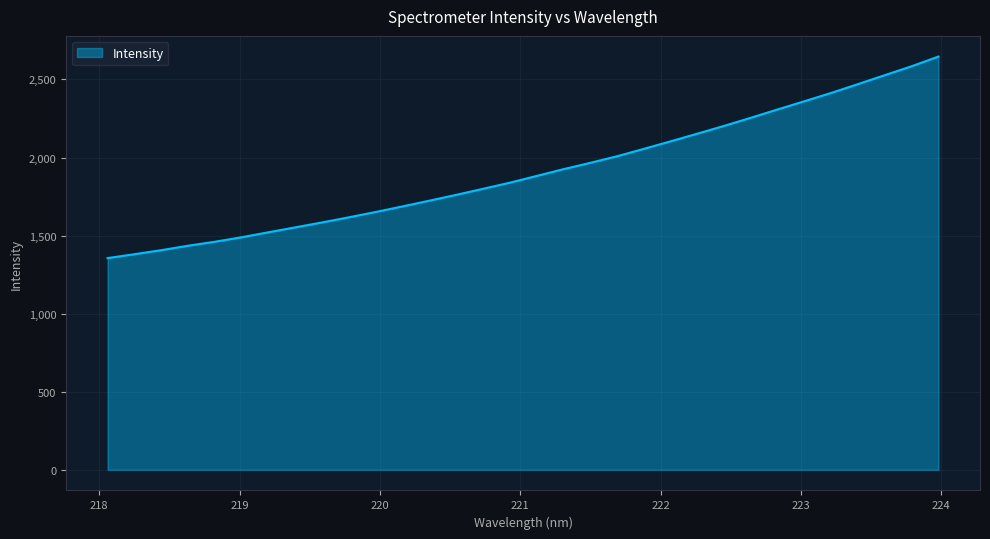

What is the greatest value displayed?

2646.7